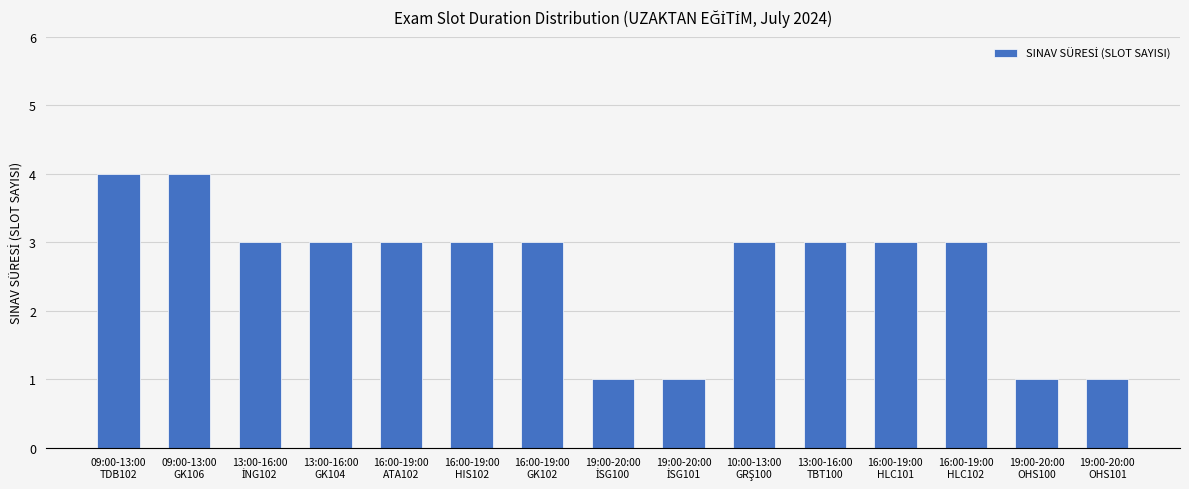

What is the change in value from 16:00-19:00
ATA102 to 19:00-20:00
OHS101?

-2